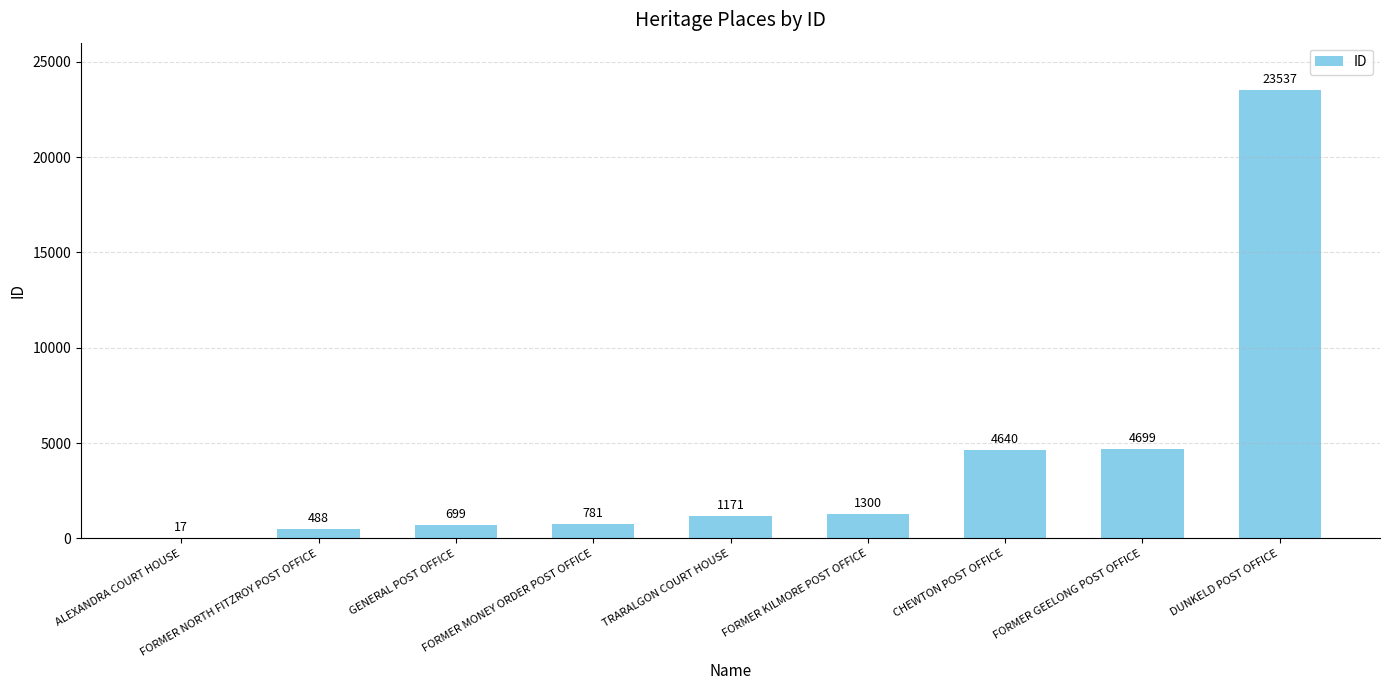

Between FORMER NORTH FITZROY POST OFFICE and GENERAL POST OFFICE, which is larger?

GENERAL POST OFFICE